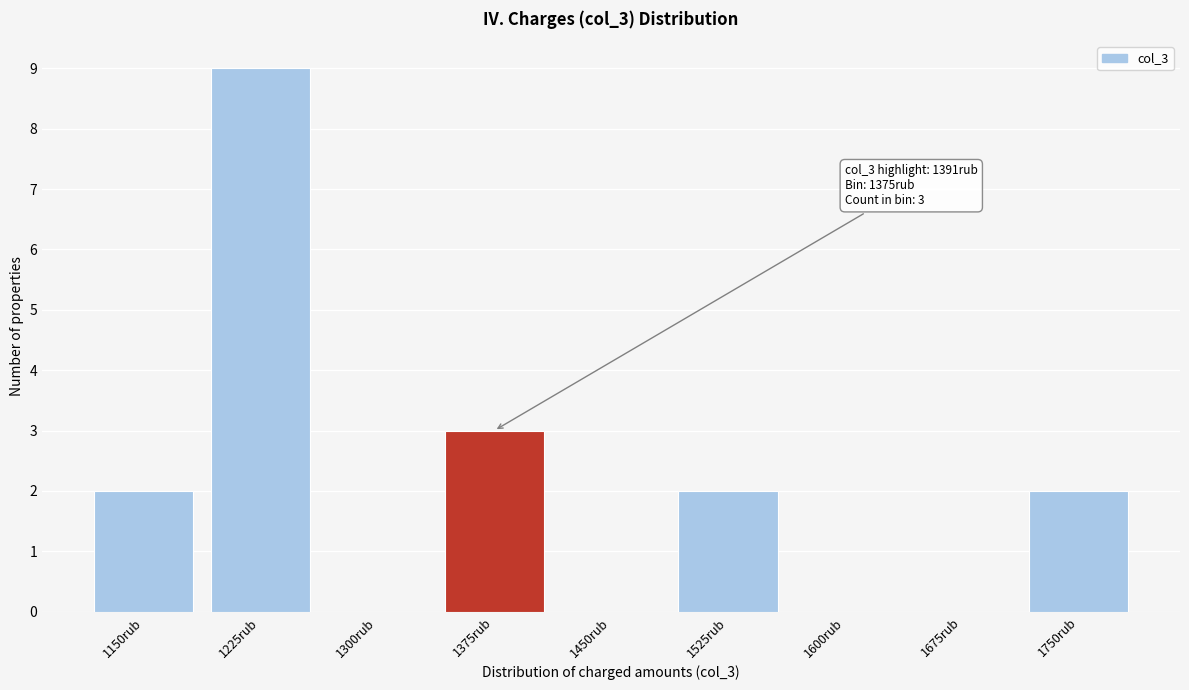

Reading left to right, what are all the values shown in this chart?

1150rub=2	1225rub=9	1300rub=0	1375rub=3	1450rub=0	1525rub=2	1600rub=0	1675rub=0	1750rub=2